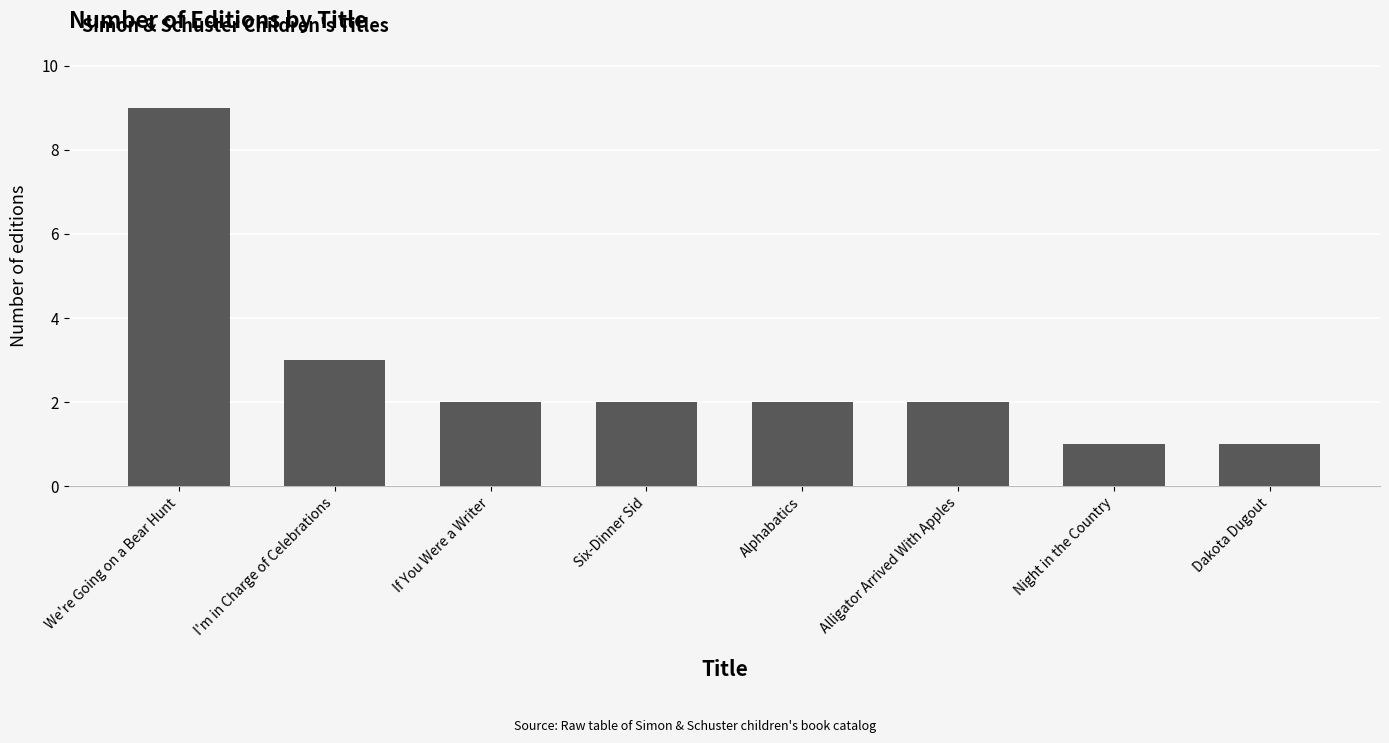

Which category has the highest value across all series?

We're Going on a Bear Hunt